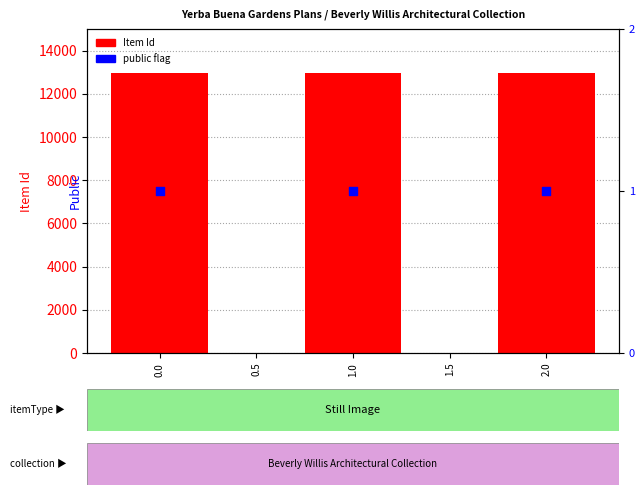

What are all the series names shown in the legend?

Item Id, public flag